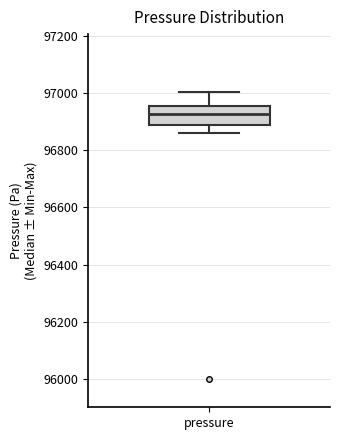

Read this box plot against the y-axis: the position of the median line, the range covered by the box, and the ends of both whiskers. The values are not printed on the chart, so give them approximately, as read against the axis.

median 96920, box 96880 to 96960, whiskers 96860 to 97000